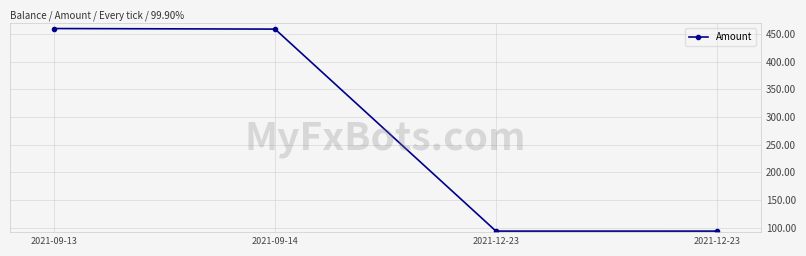

True or false: there are more than 2 points higher than both neighbors.

False